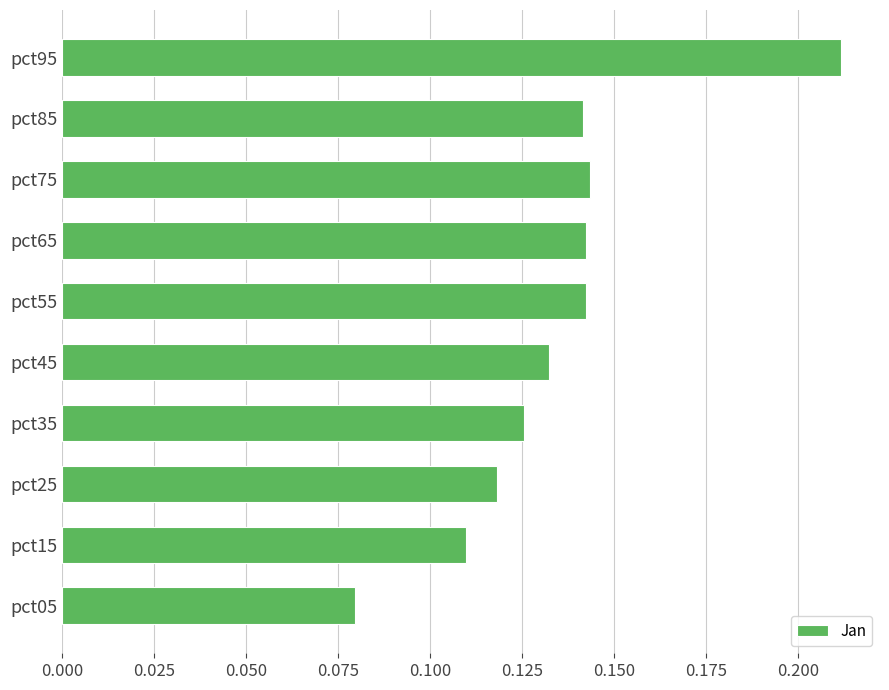

True or false: the data shows 0.2 at pct55.

False